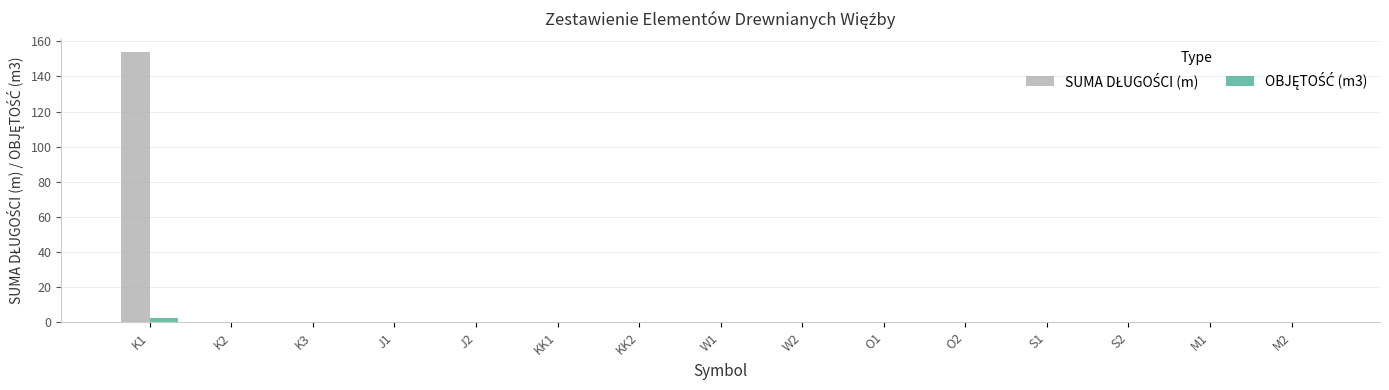

What is the maximum value shown in the chart?

153.8